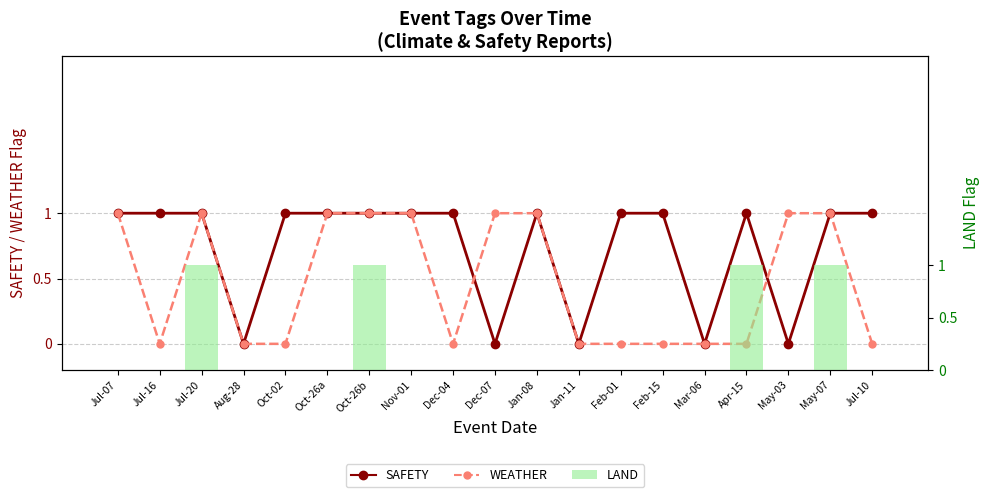

True or false: WEATHER has a value of 0 at May-07.

False